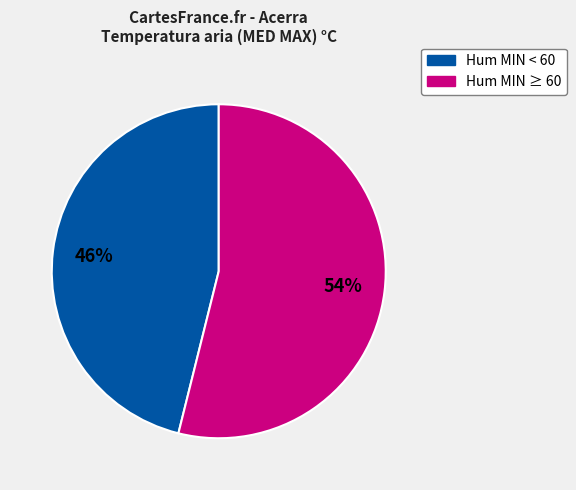

Count the number of slices in the pie.

2